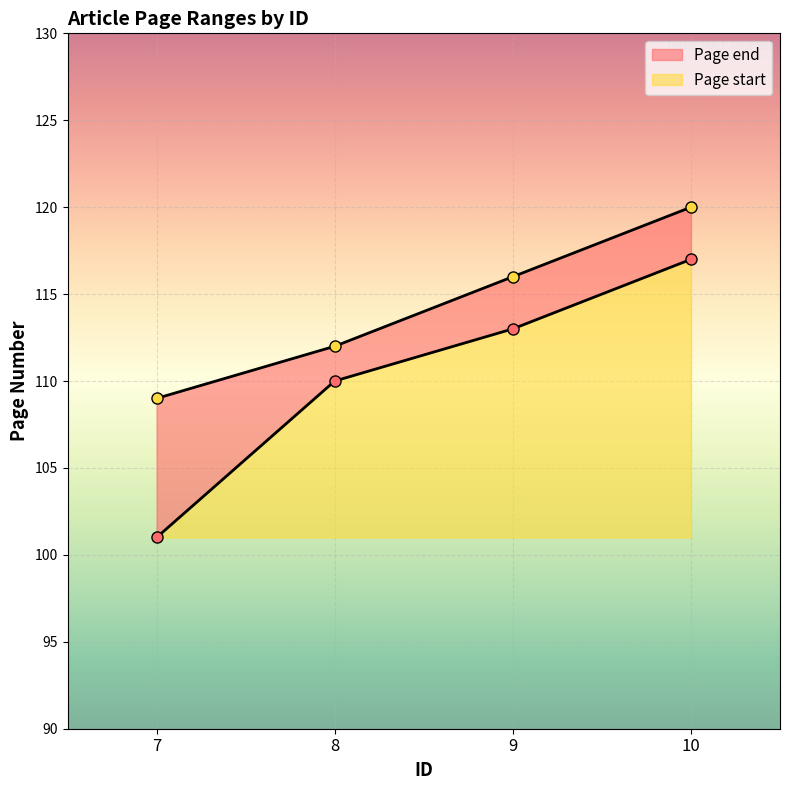

Does the chart display data point markers on the line(s)?

Yes